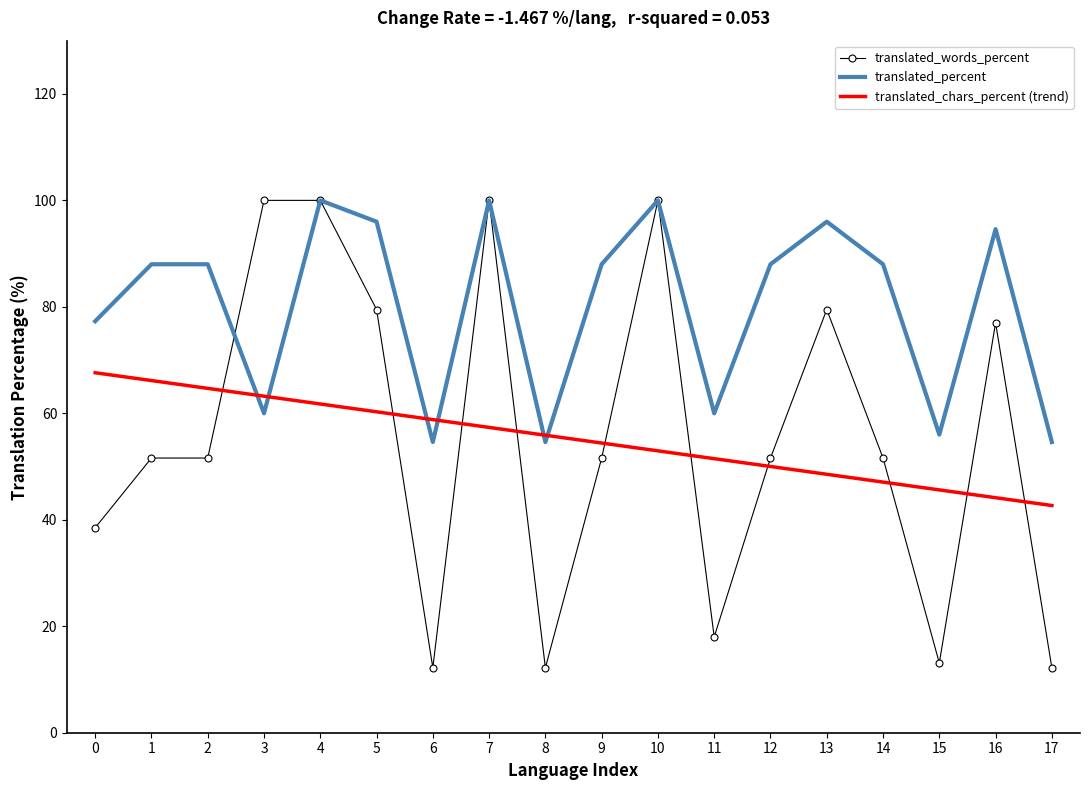

The value of translated_words_percent at 13 is 110.9. True or false?

False